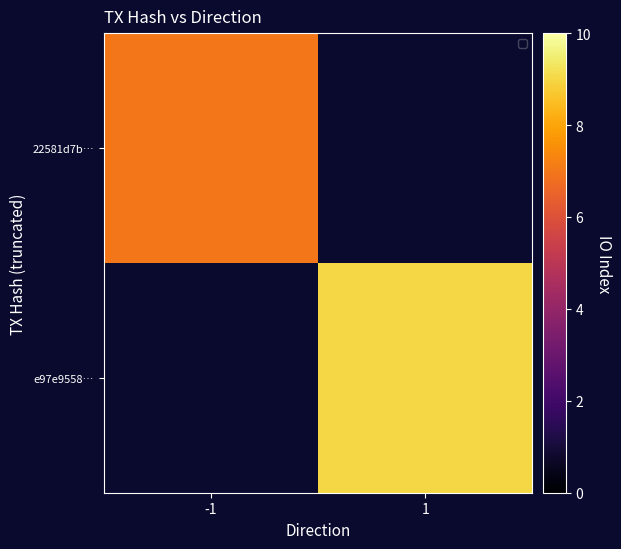

At which label does 22581d7b… reach its peak?

-1